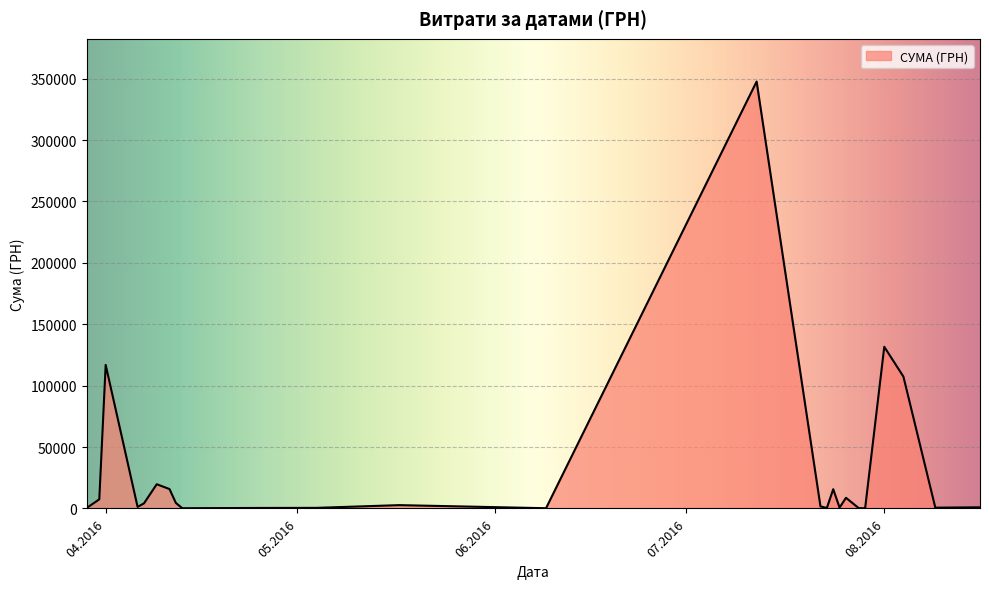

What is the maximum value shown in the chart?

347609.8